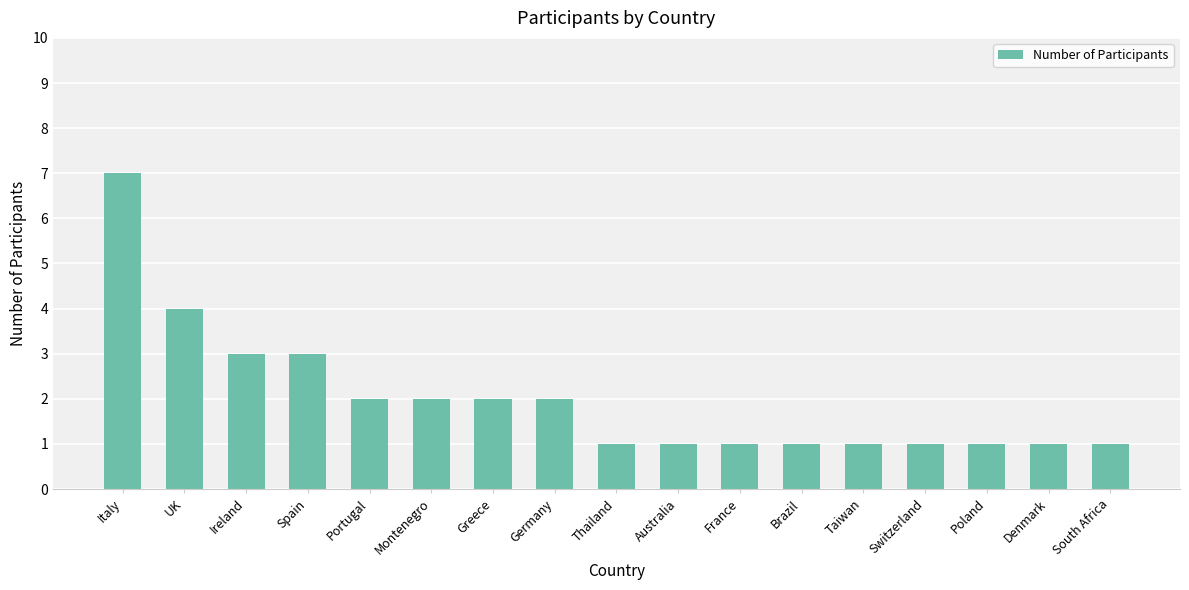

Are the bars grouped side by side (vs. stacked)?

No